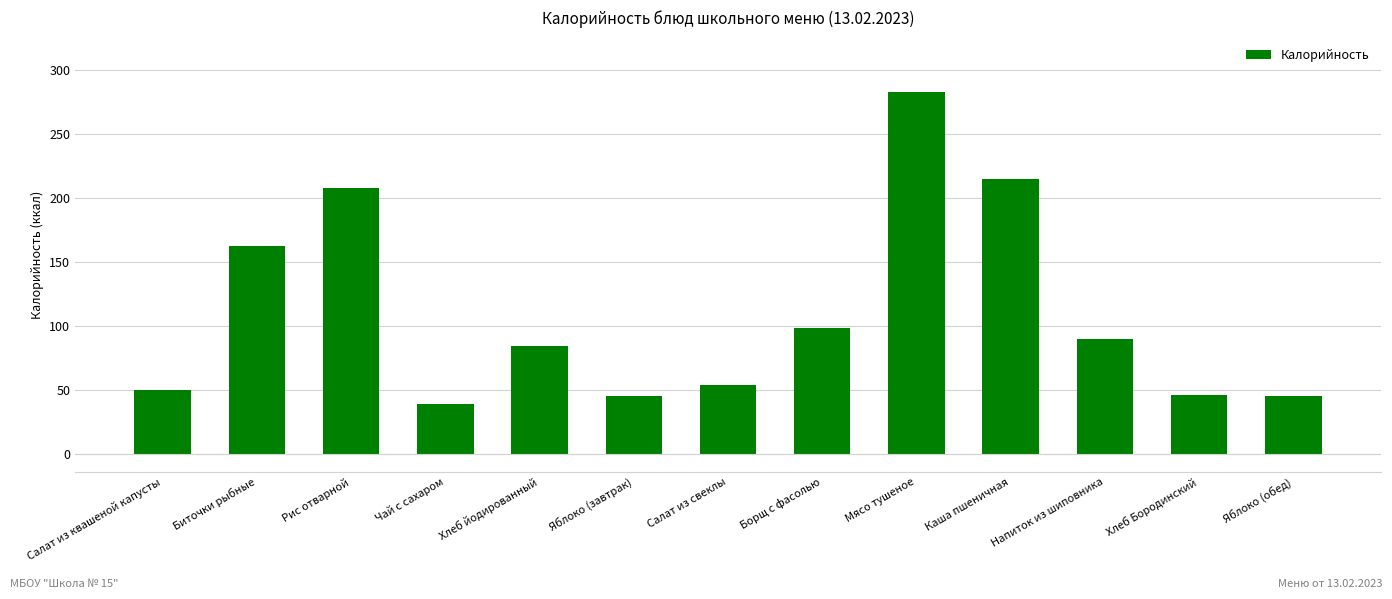

What is the approximate value at Яблоко (завтрак)?

45.0